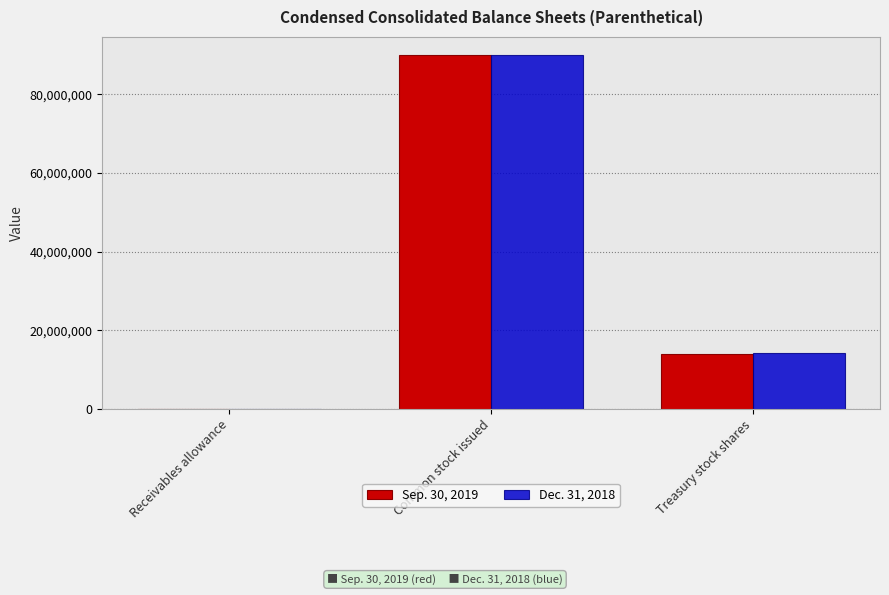

How many categories are shown in the chart?

3